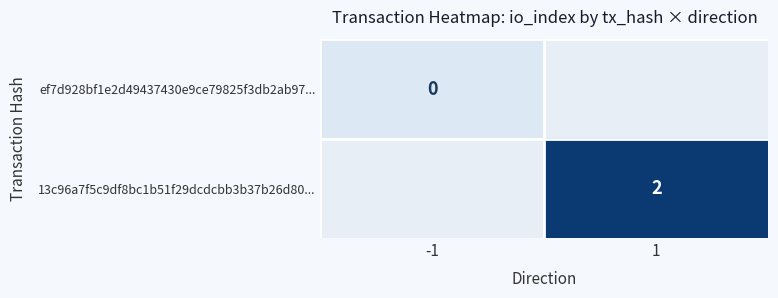

True or false: 13c96a7f5c9df8bc1b51f29dcdcbb3b37b26d80... has a value of 2 at 1.

True